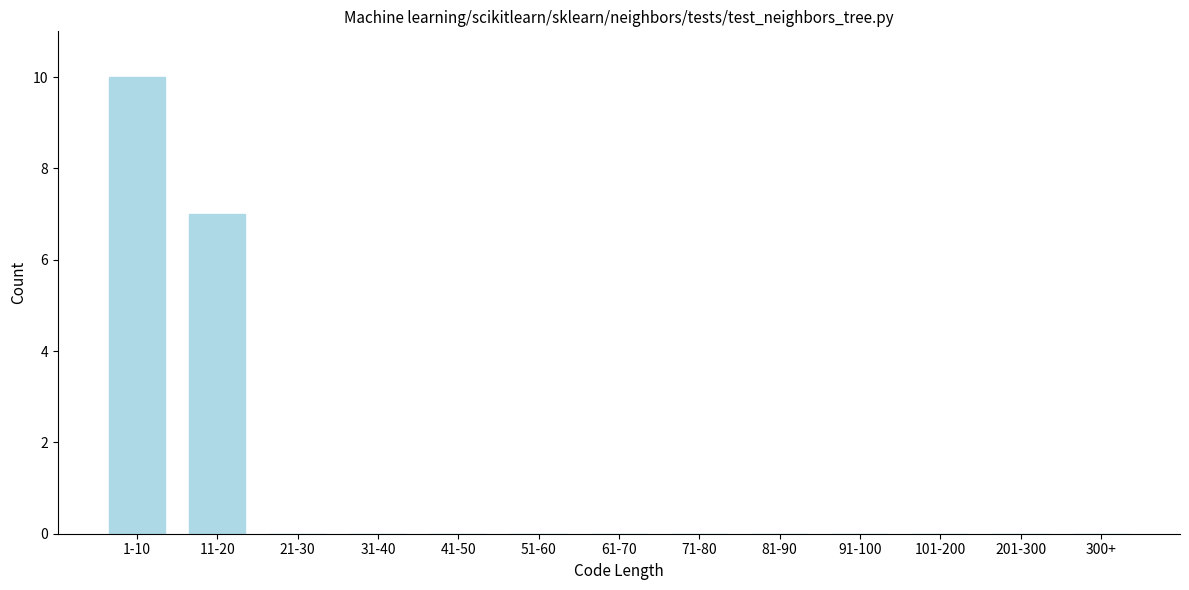

Reading left to right, extract all data points from this chart.

1-10=10	11-20=7	21-30=0	31-40=0	41-50=0	51-60=0	61-70=0	71-80=0	81-90=0	91-100=0	101-200=0	201-300=0	300+=0